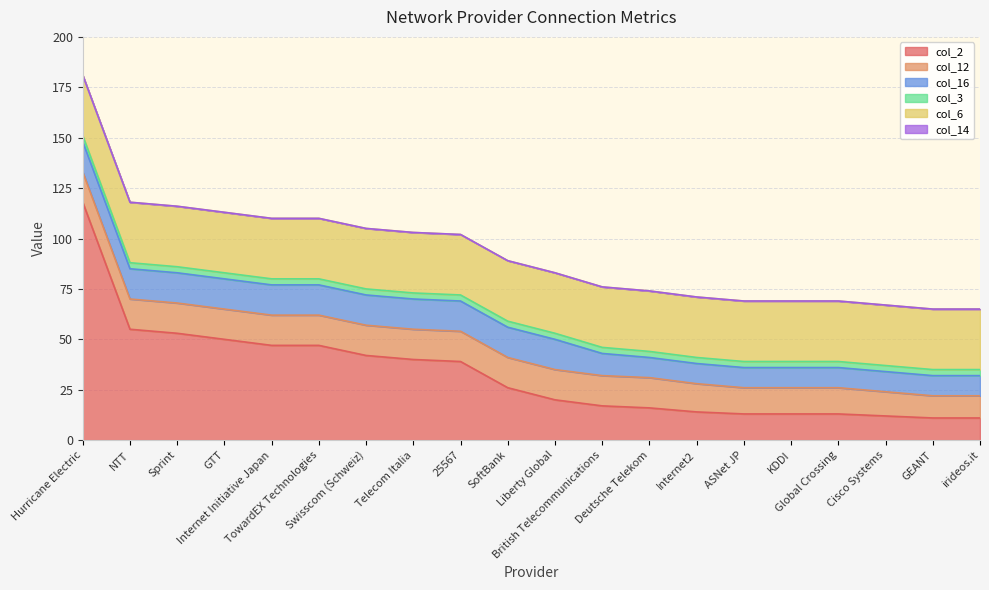

What is the total value across all series at 25567?

102